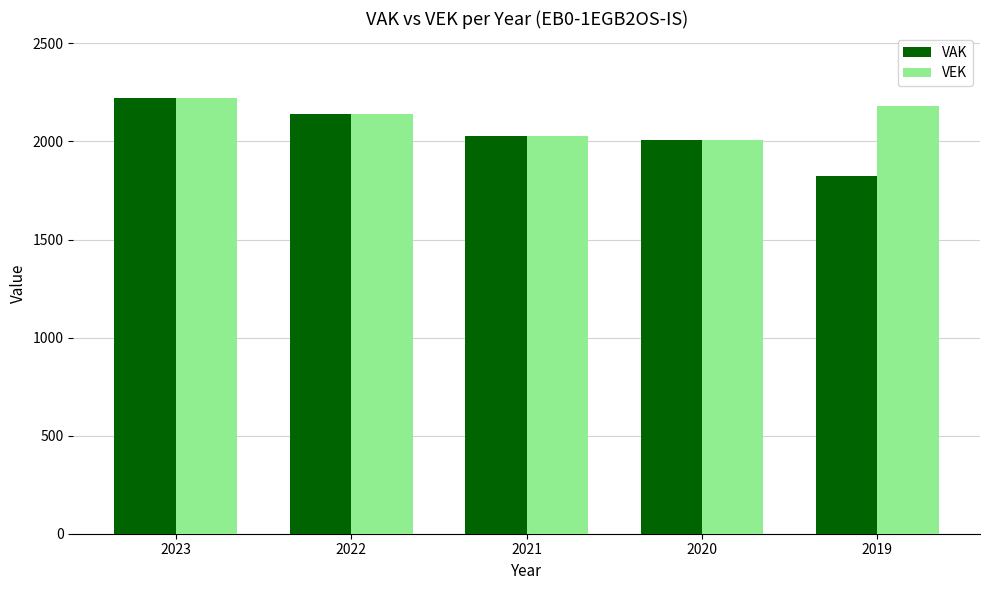

At 2019, list the series in order from largest to smallest.

VEK, VAK